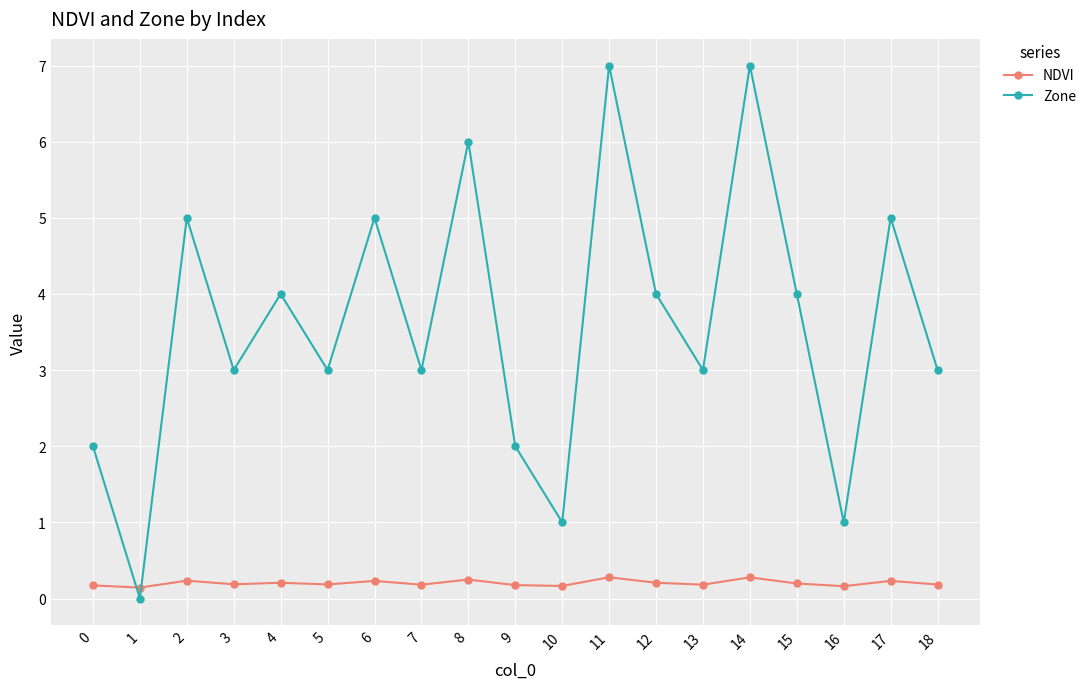

At which label does Zone first exceed 3?

2